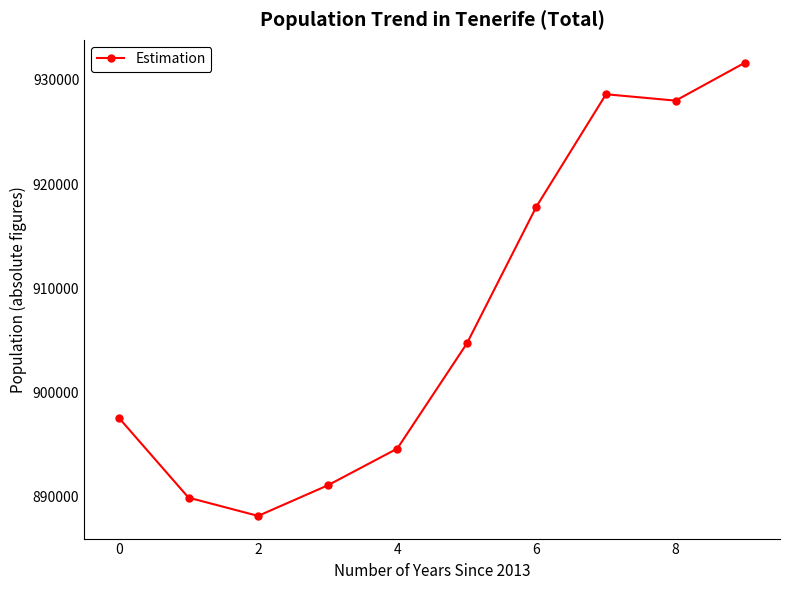

What is the difference between the second highest and minimum values?

40420